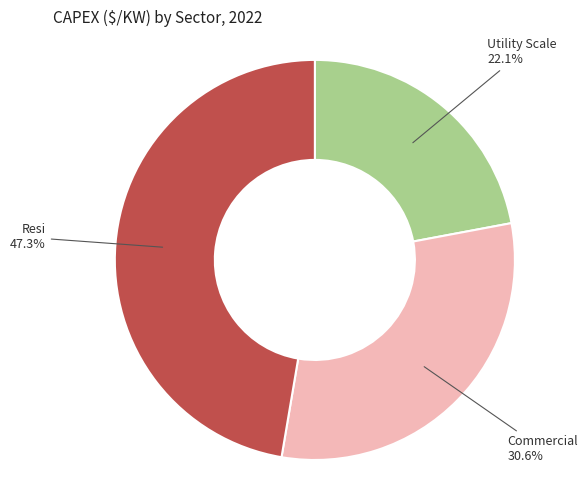

What is the ratio of the value at Resi to the value at Commercial?

1.5